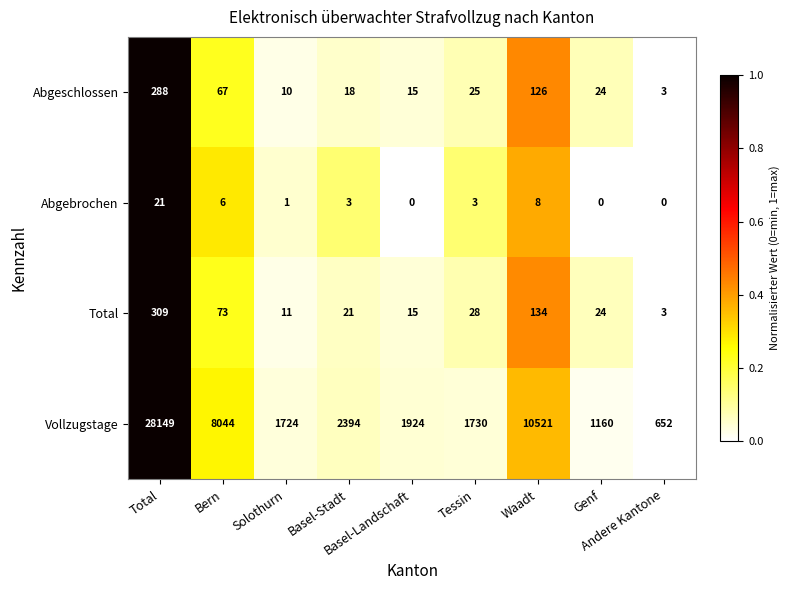

What is the difference between the maximum and minimum values in the Abgebrochen series?

21